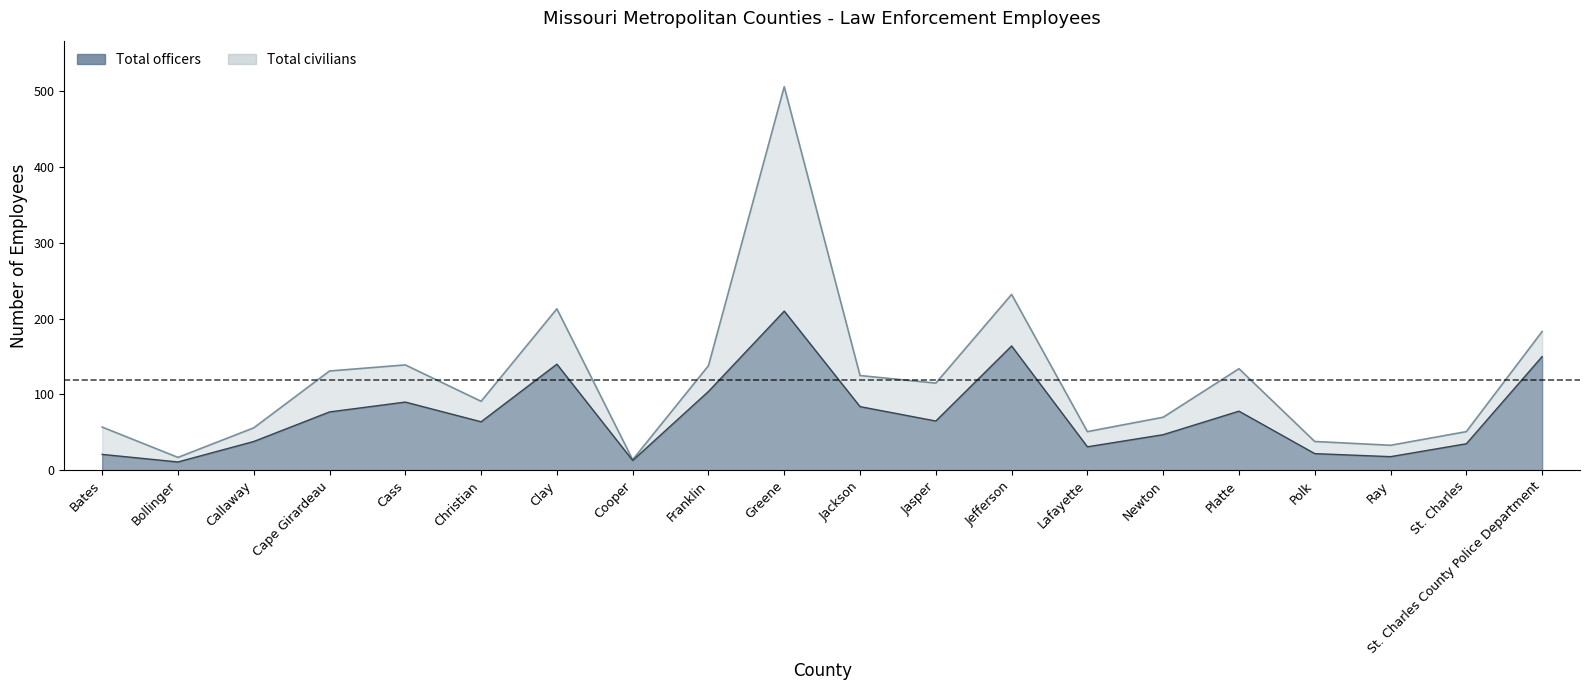

Does the chart display data point markers on the line(s)?

No